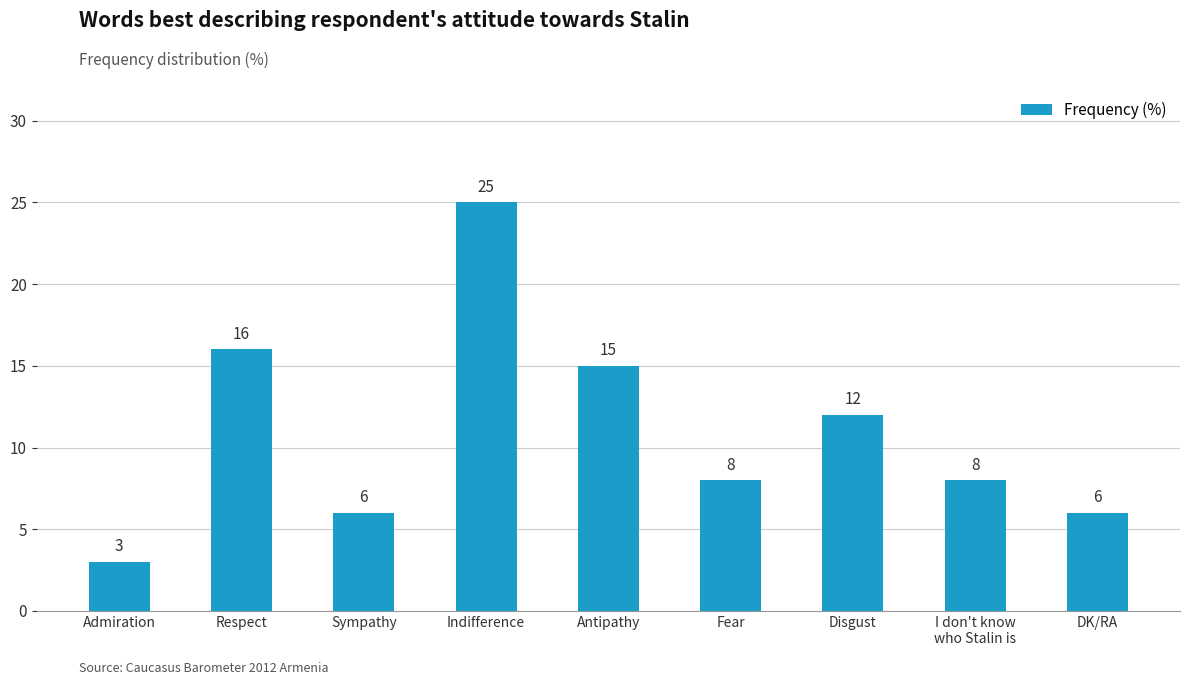

What is the smallest value displayed?

3